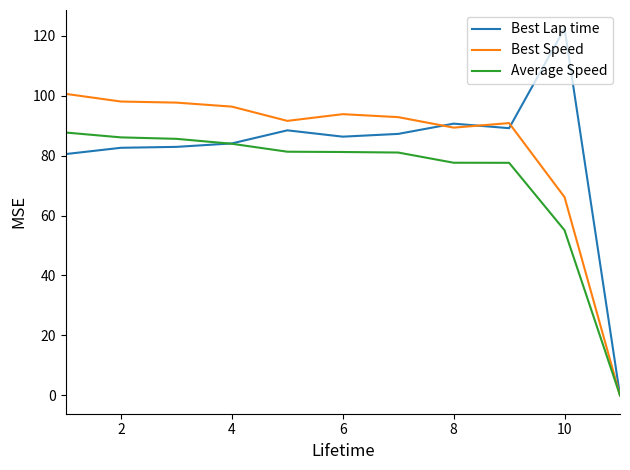

What is the greatest value displayed?

122.5